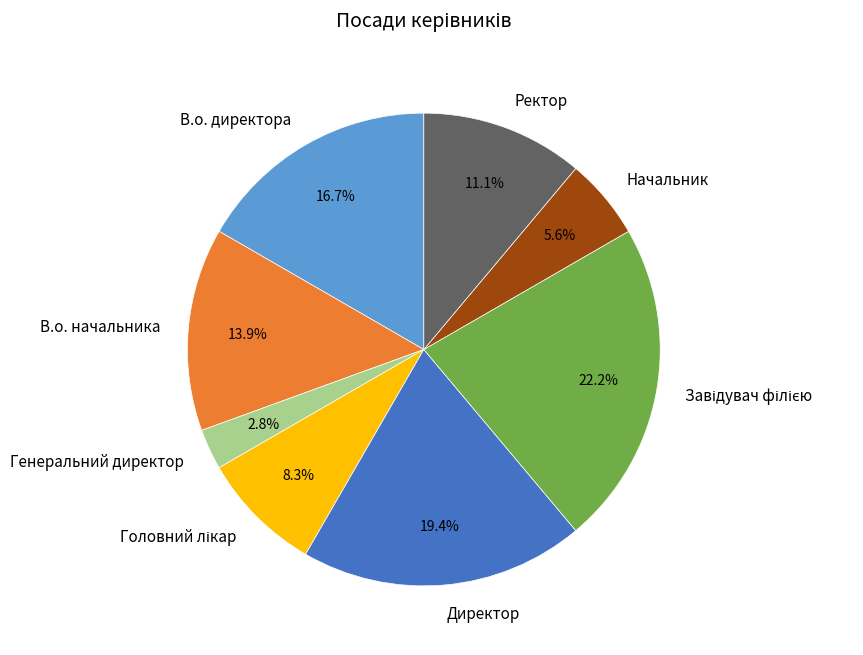

Which slice is the smallest?

Генеральний директор